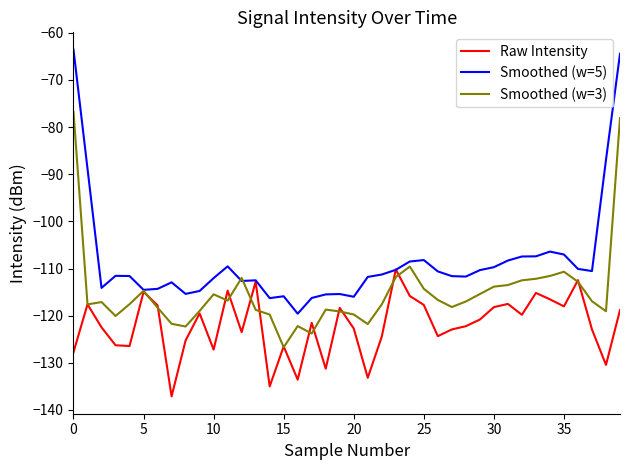

What is the smallest value displayed?

-137.1